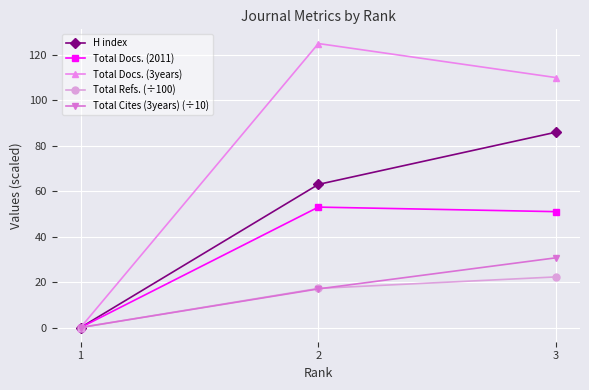

Is it true that Total Docs. (2011) equals 53.0 at 2?

True